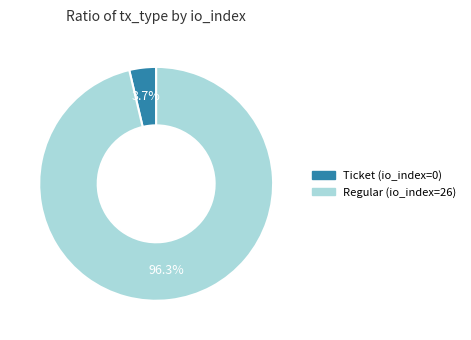

To the nearest percent, what is the difference between the Regular (io_index=26) and Ticket (io_index=0) slice percentages?

93%